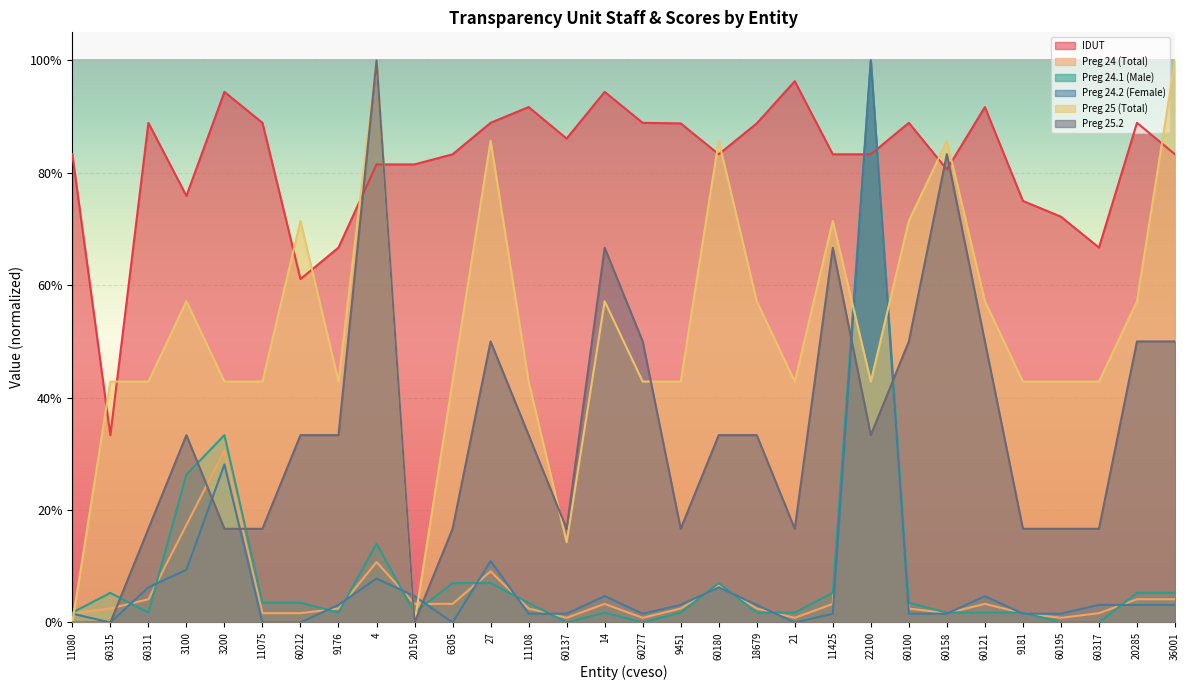

Rank the categories by Preg 25 (Total) value from lowest to highest.

11080, 20150, 60137, 60315, 60311, 3200, 11075, 9176, 6305, 11108, 60277, 9451, 21, 22100, 9181, 60195, 60317, 3100, 14, 18679, 60121, 20285, 60212, 11425, 60100, 27, 60180, 60158, 4, 36001